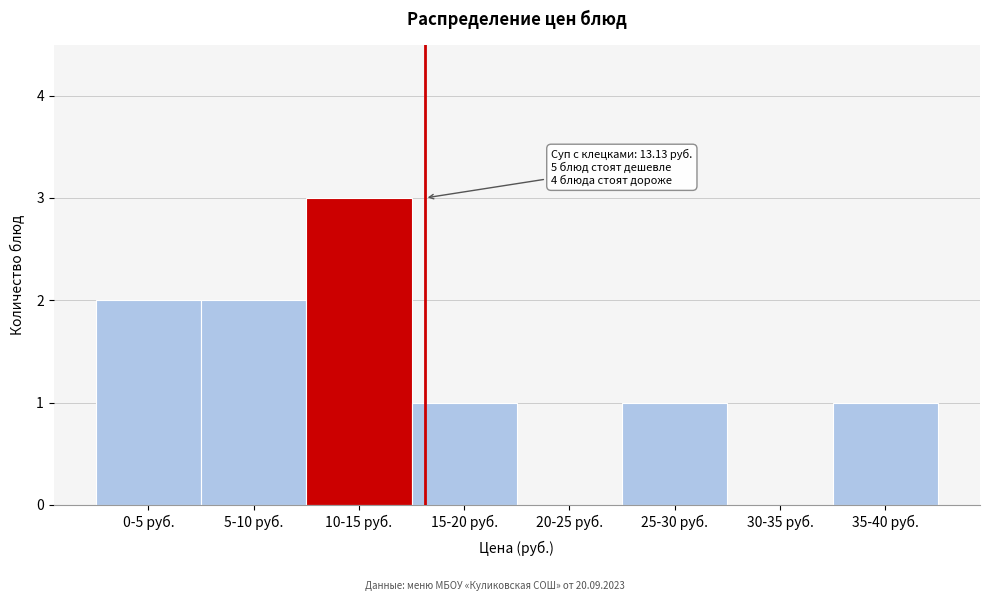

Reading left to right, what are all the values shown in this chart?

0-5 руб.=2	5-10 руб.=2	10-15 руб.=3	15-20 руб.=1	20-25 руб.=0	25-30 руб.=1	30-35 руб.=0	35-40 руб.=1